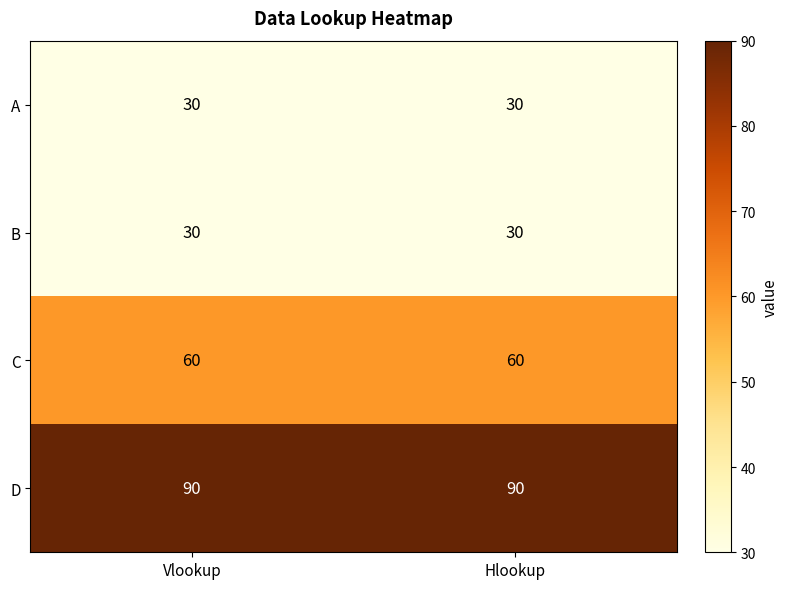

Reading right to left, transcribe all the data shown in this chart.

A: Hlookup=30	Vlookup=30
B: Hlookup=30	Vlookup=30
C: Hlookup=60	Vlookup=60
D: Hlookup=90	Vlookup=90